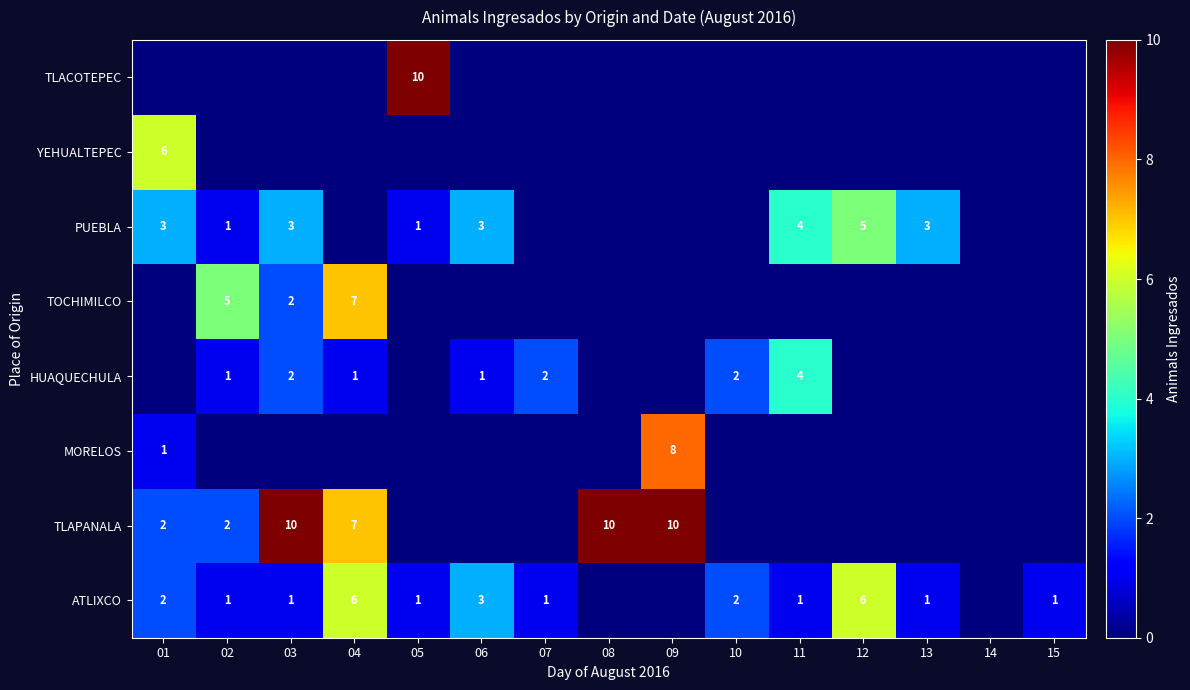

The PUEBLA series shows 1 at 02. True or false?

True